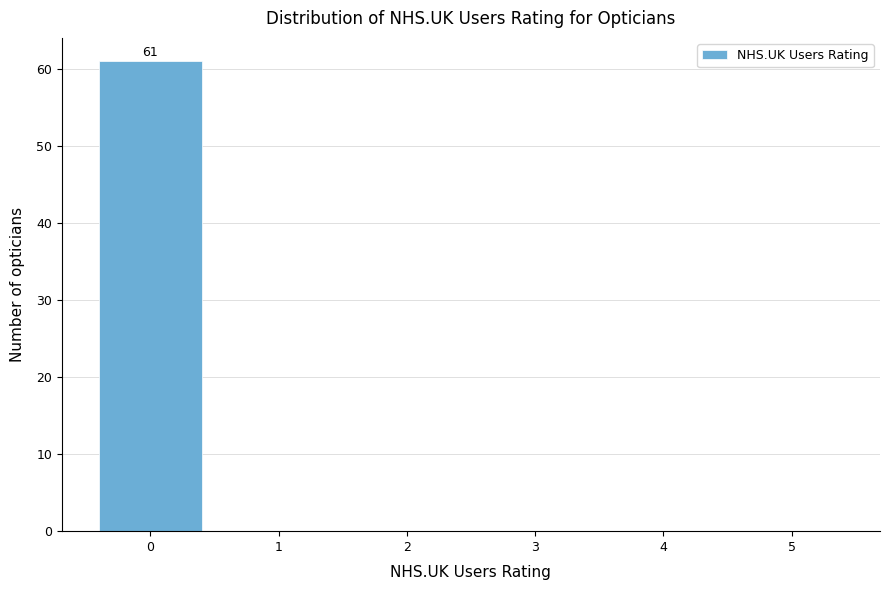

Which range on the x-axis has the tallest bar?

-0.5 to 0.5